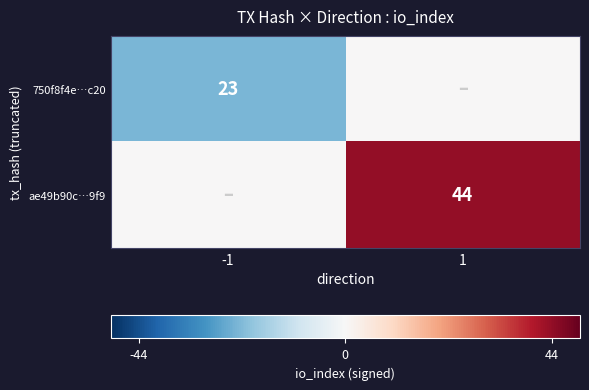

Is it true that ae49b90c…9f9 equals 10 at 1?

False